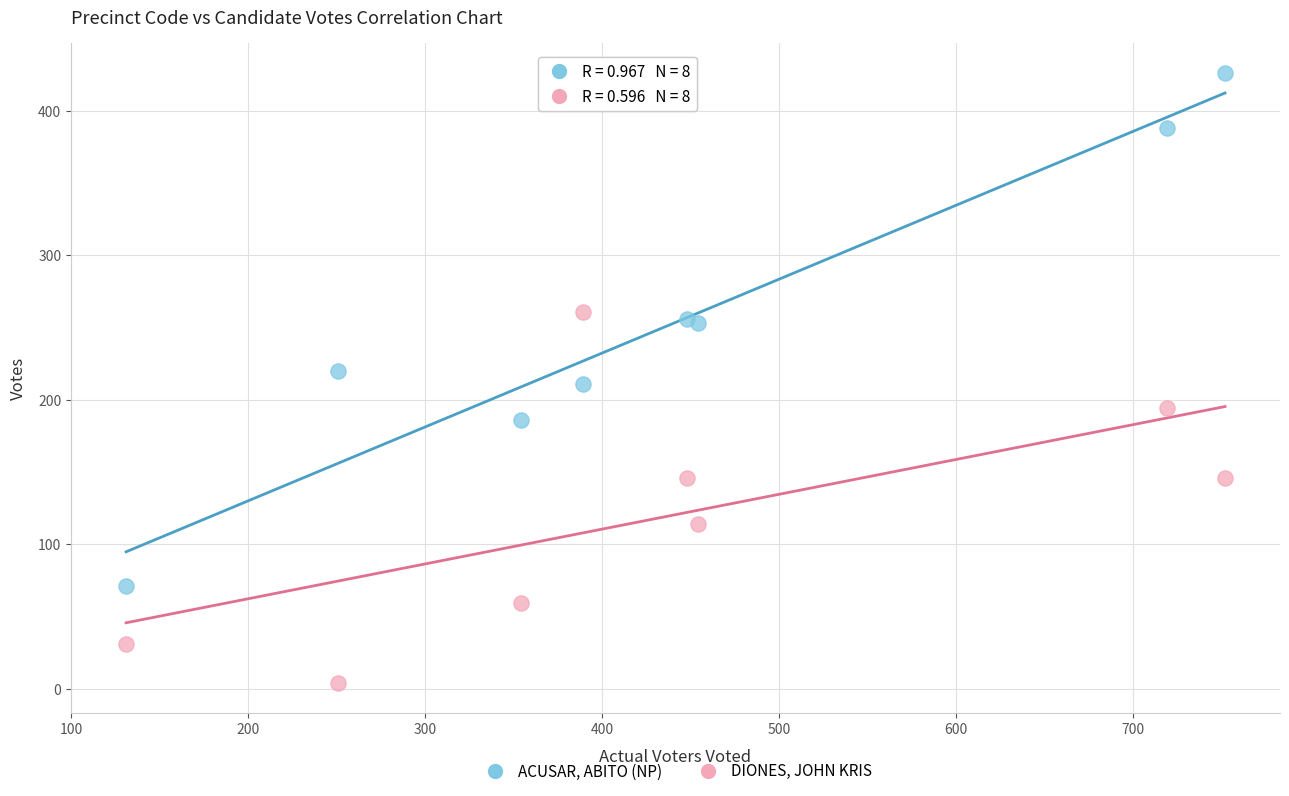

What is the X range (max minus min) for the scatter plot?

621